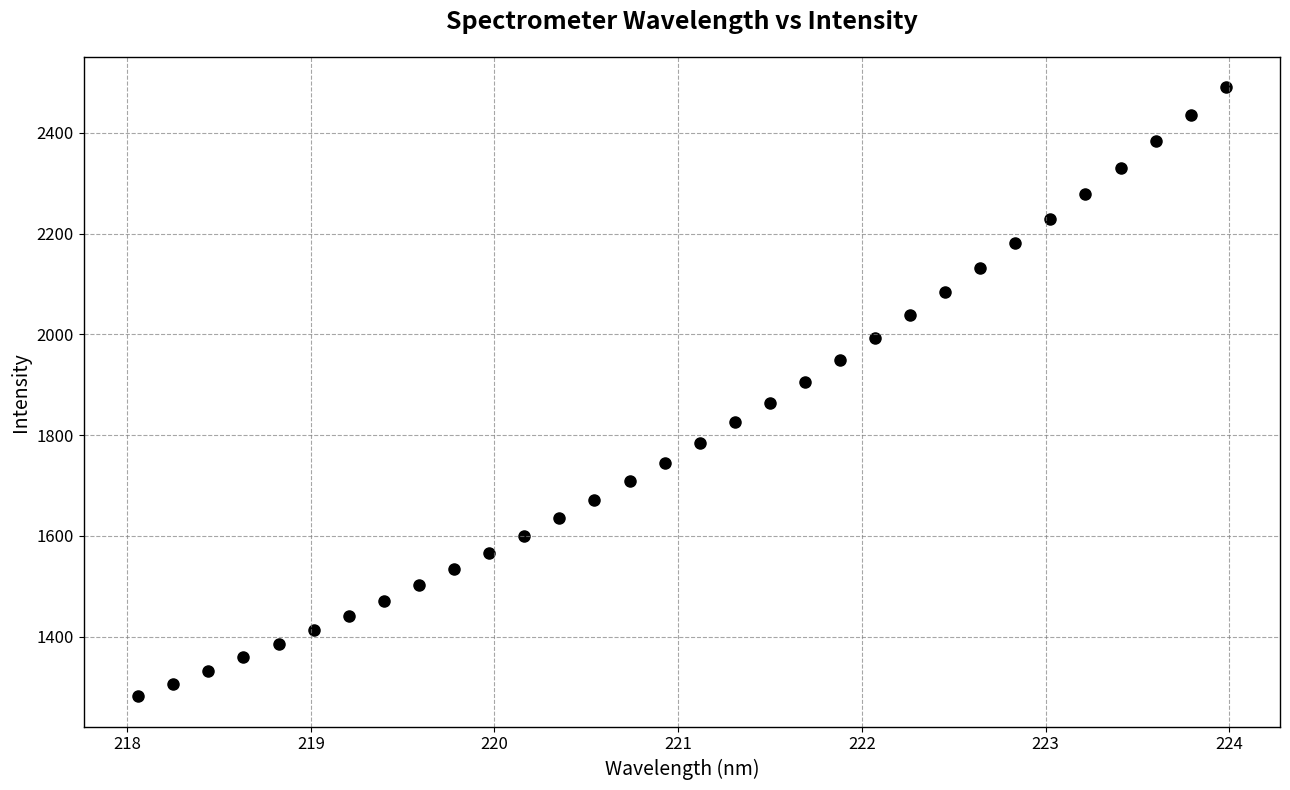

What is the range of X values (max minus min)?

5.9